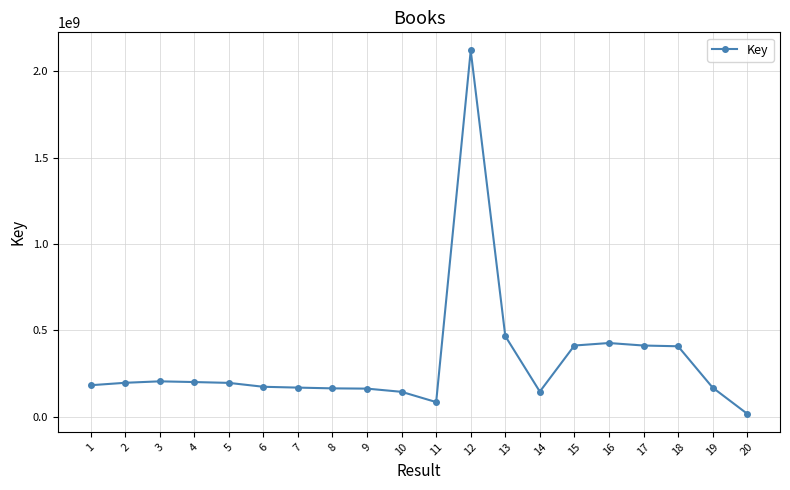

What is the value of the 14th point from the left?

145539750